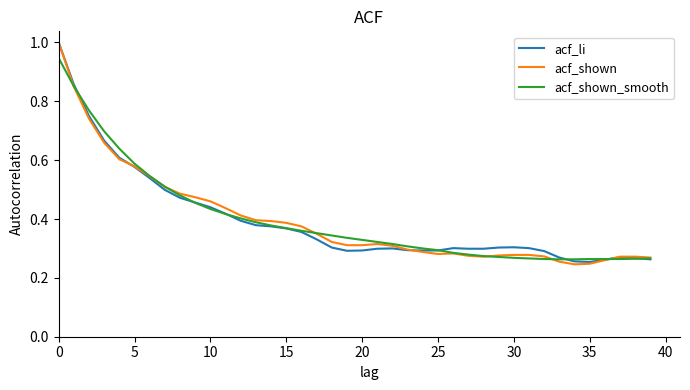

What is the maximum value shown in the chart?

1.0